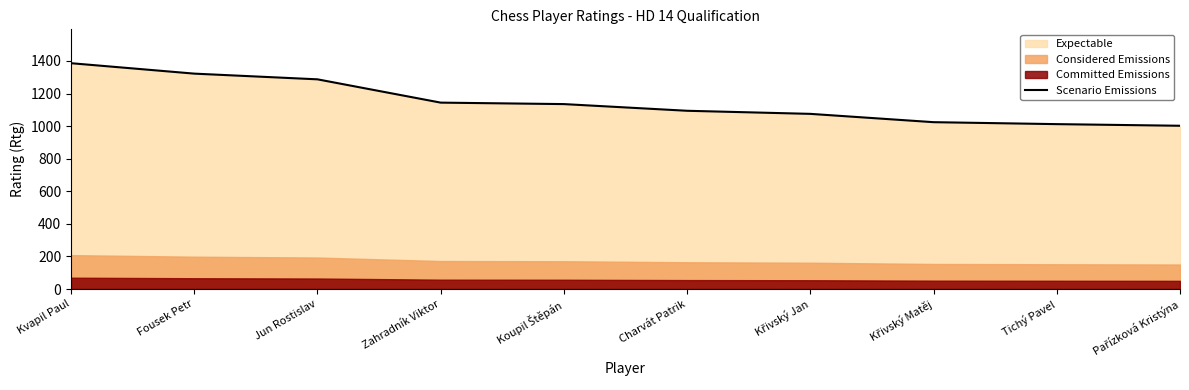

What is the change in value from Zahradník Viktor to Pařízková Kristýna?

-142